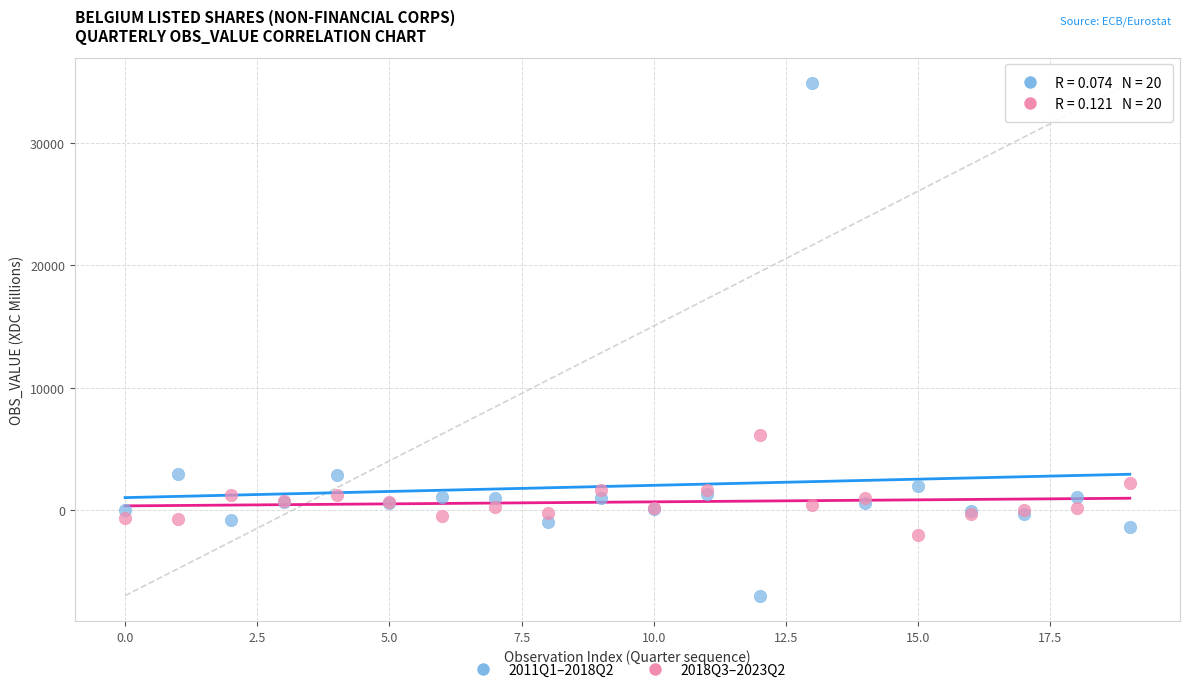

Which series has the largest Y range (max minus min)?

2011Q1–2018Q2